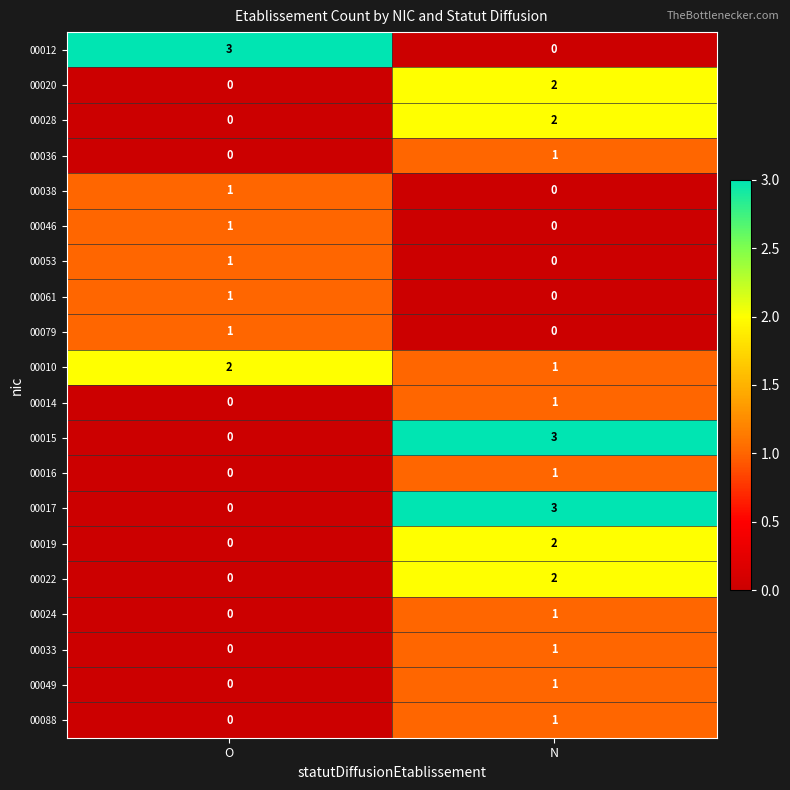

At how many categories does at least one series exceed 1?

2